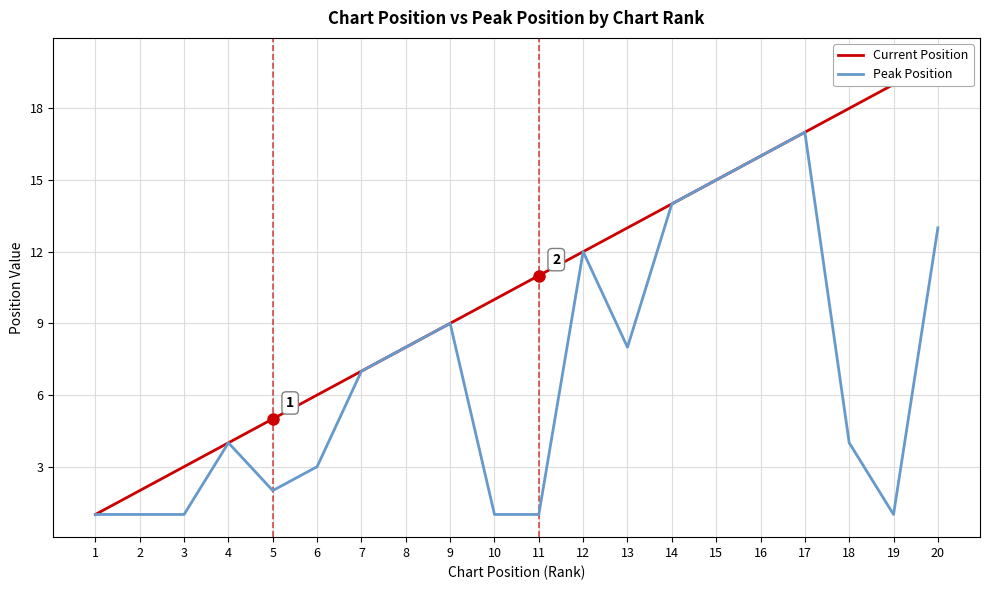

How many lines are shown in the chart?

2